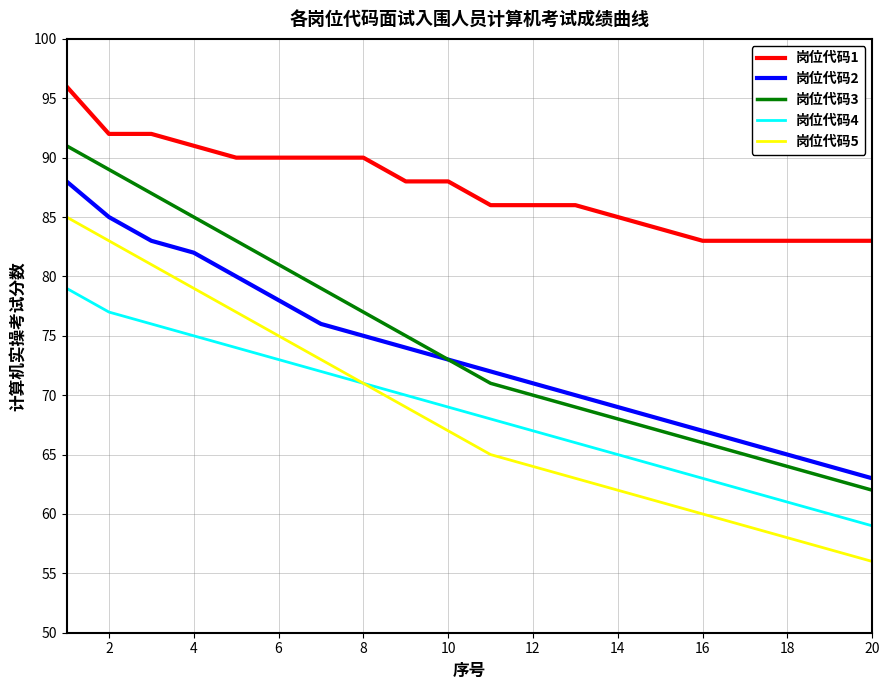

Rank the series by their maximum value, from highest to lowest.

岗位代码1, 岗位代码3, 岗位代码2, 岗位代码5, 岗位代码4